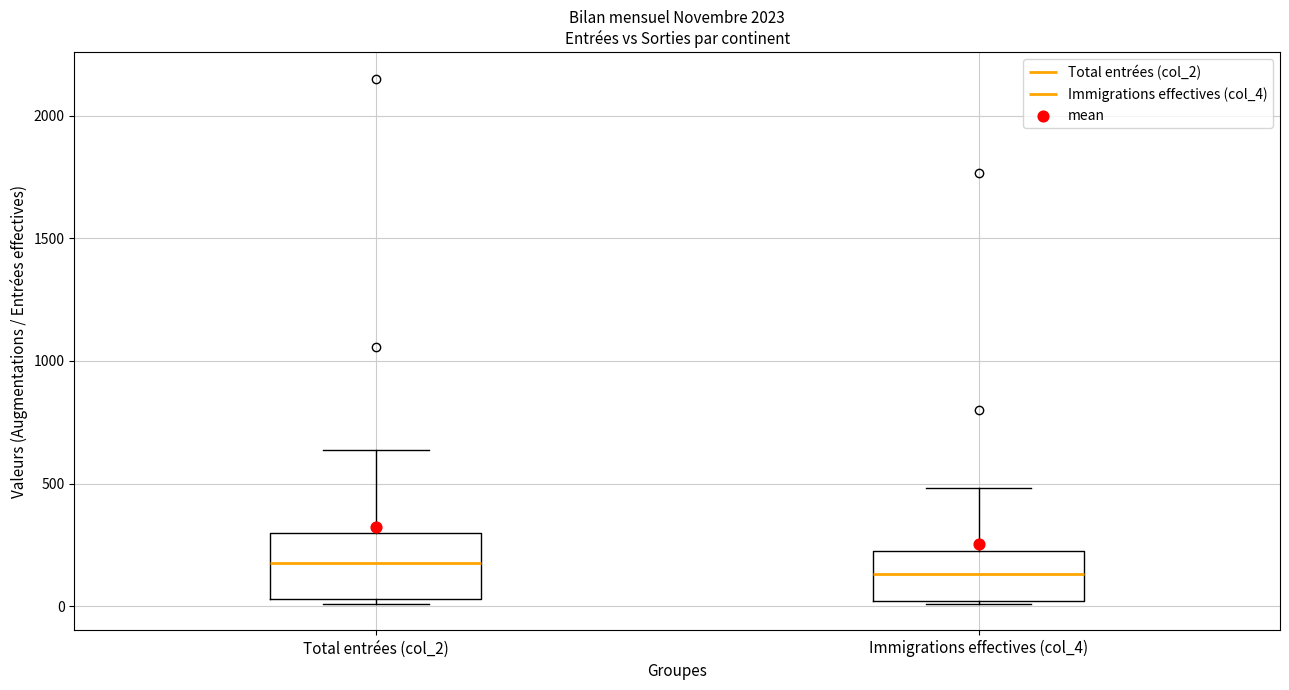

Reading left to right, transcribe this box plot: for each box, give where its median line is, the range the box spans, and where its two whiskers end, as read against the y-axis. The values are not printed on the chart, so give them approximately, as read against the axis.

Total entrées (col_2): median 200, box 50 to 300, whiskers 0 to 650
Immigrations effectives (col_4): median 150, box 0 to 200, whiskers 0 to 500